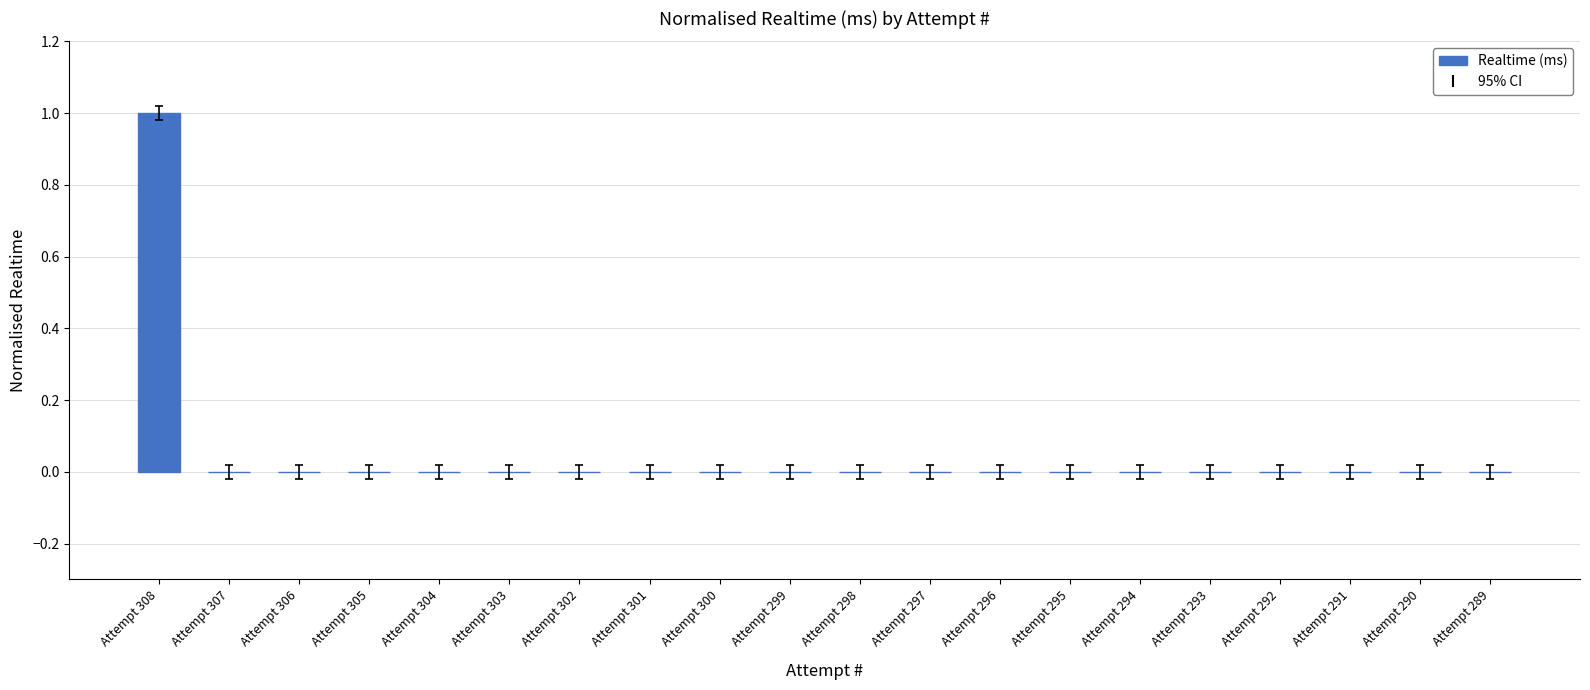

Is it true that the value at Attempt 295 is 0?

True